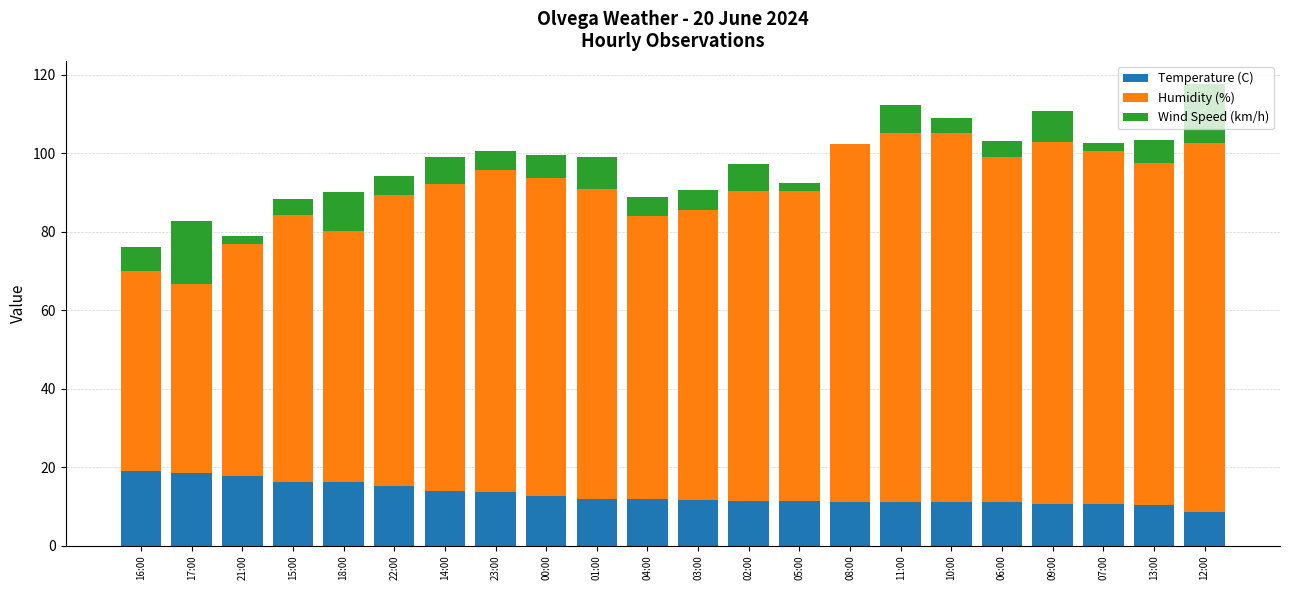

What is the total value across all series at 02:00?

97.3